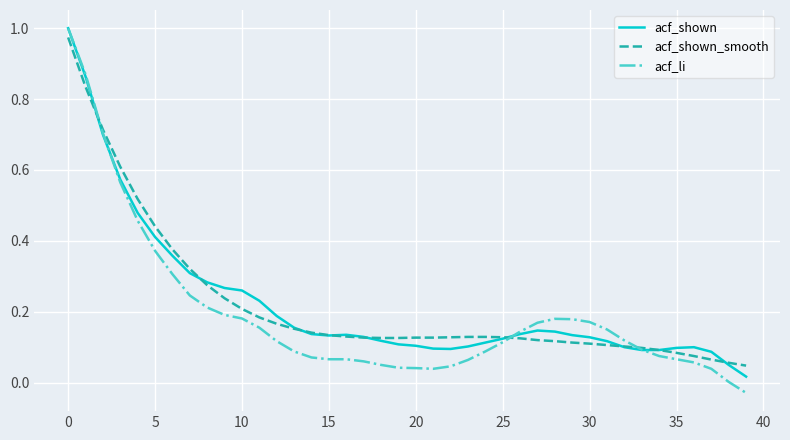

Does the chart have visible grid lines?

Yes